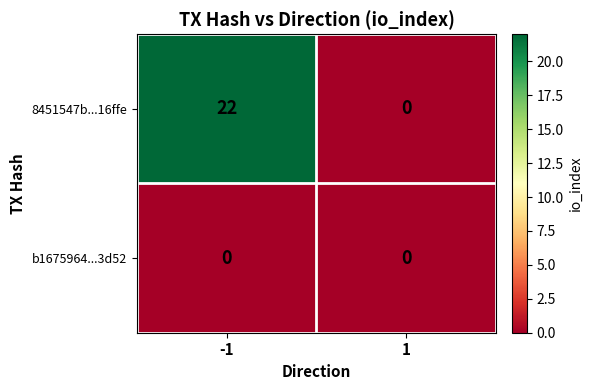

What is the difference between the 8451547b...16ffe values at 1 and -1?

22